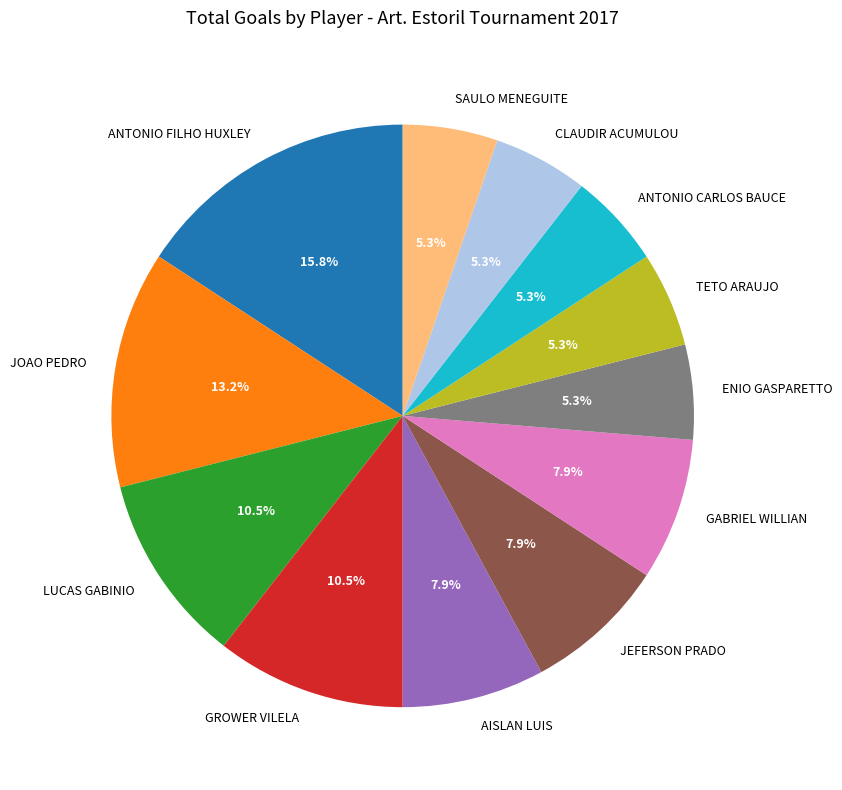

Which category has the biggest portion of the pie?

ANTONIO FILHO HUXLEY